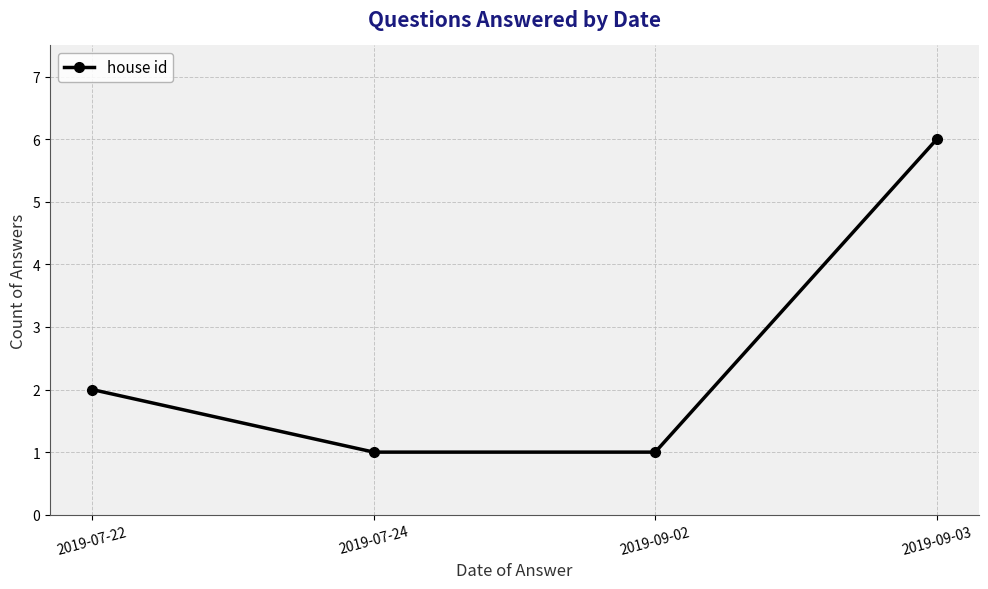

Count the number of data series in this chart.

1